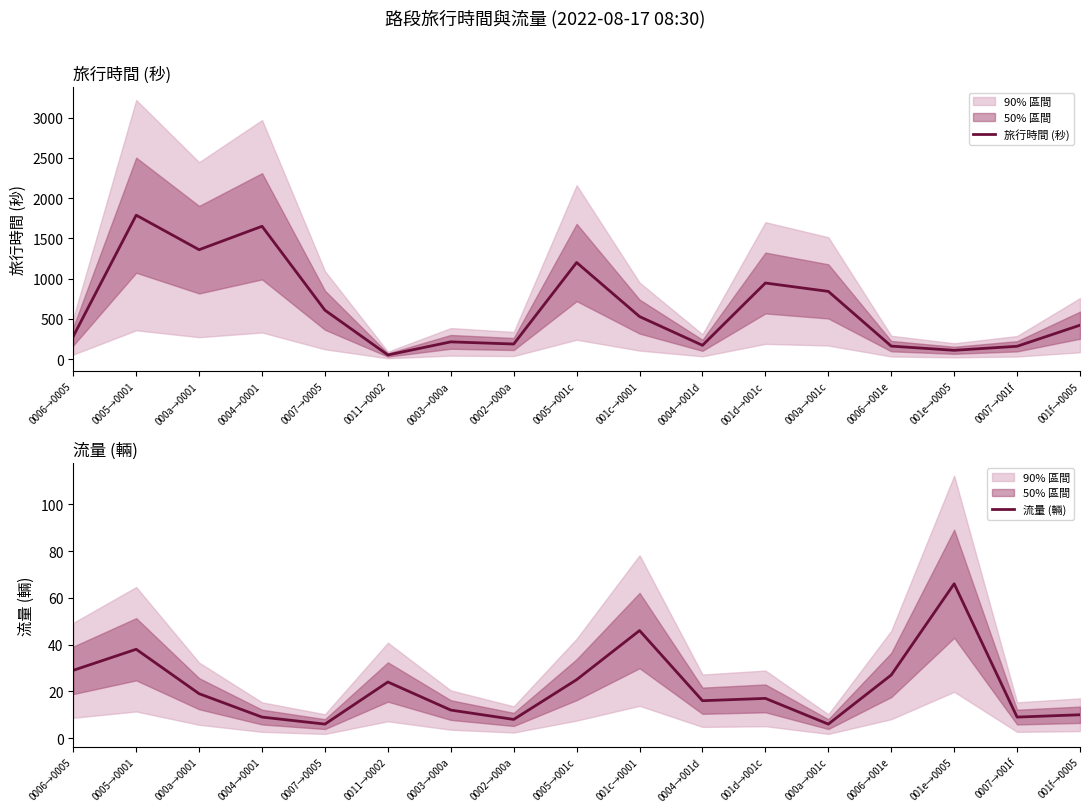

What is the minimum value for 旅行時間 (秒)?

51